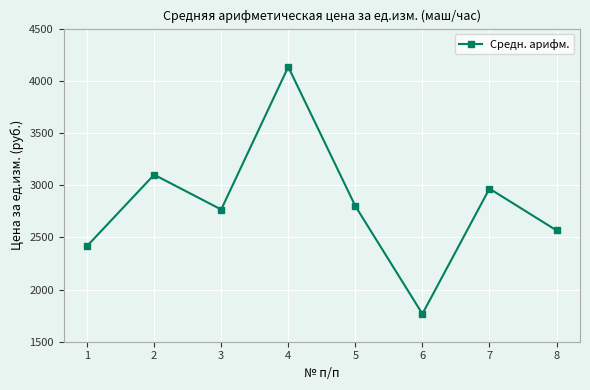

Reading right to left, transcribe all the data shown in this chart.

2566.7	2966.7	1766.7	2800.0	4133.3	2766.7	3100.0	2416.7